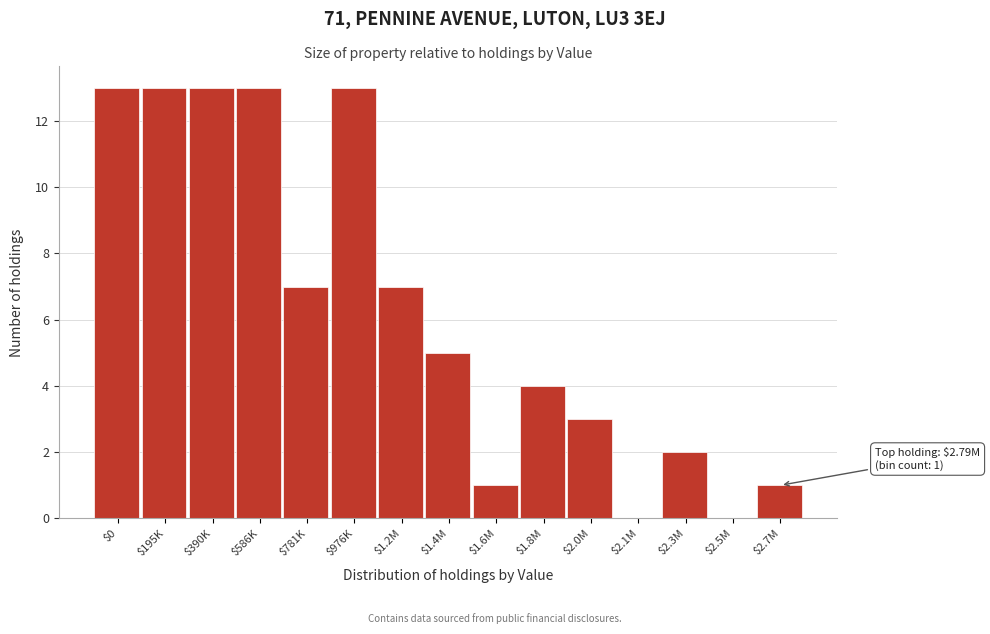

Is it true that the value at $2.5M is 0?

True